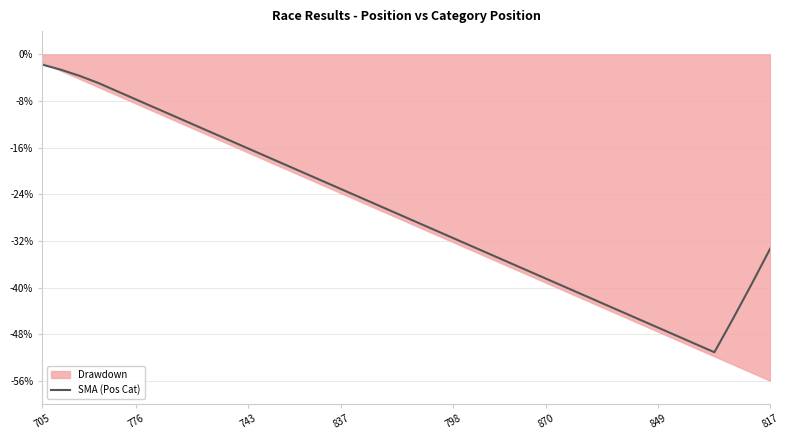

What is the label of the 36th point from the left?

35